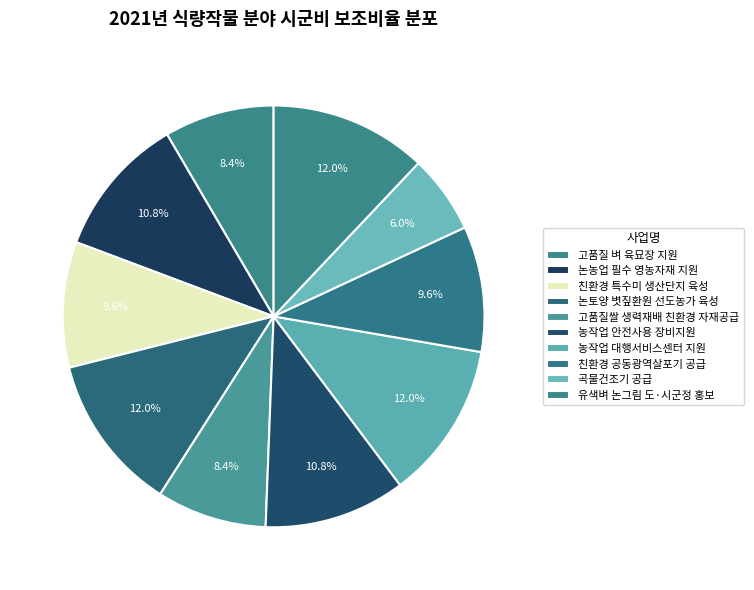

What percentage is the 농작업 대행서비스센터 지원 slice, to the nearest percent?

12%